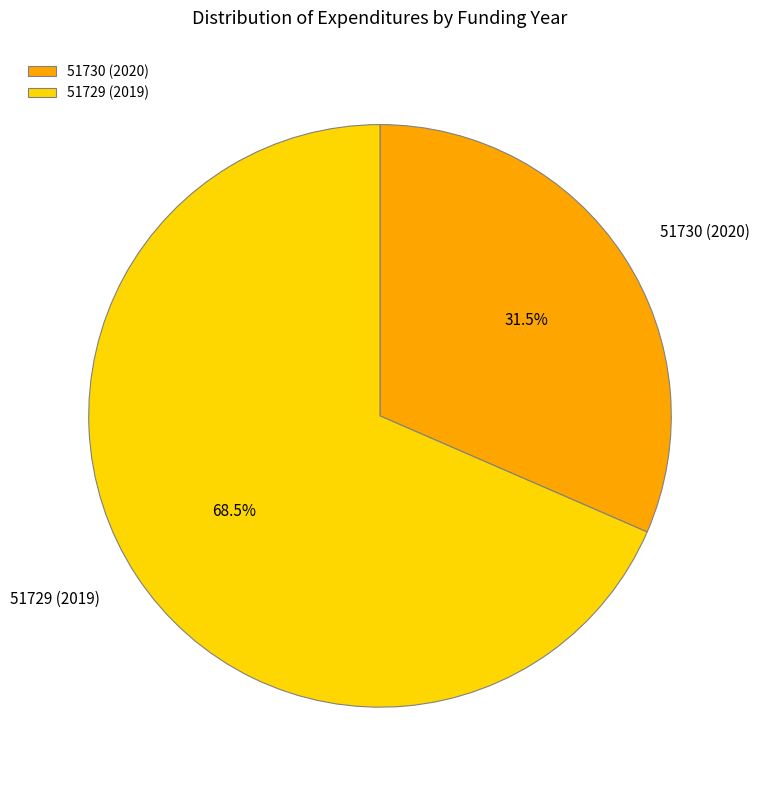

Which slice is the smallest?

51730 (2020)